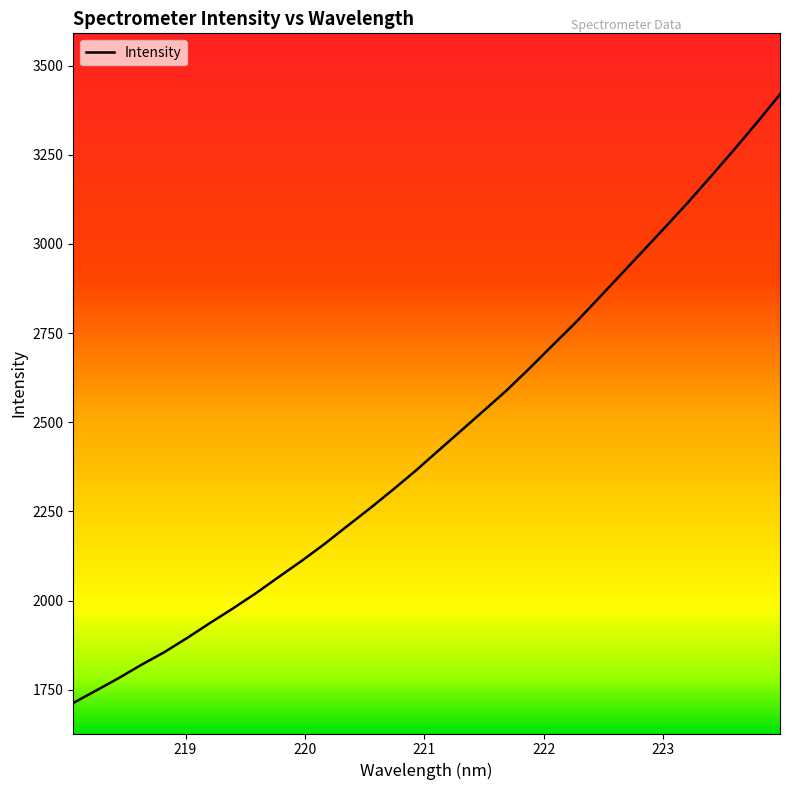

What is the minimum value shown in the chart?

1712.9